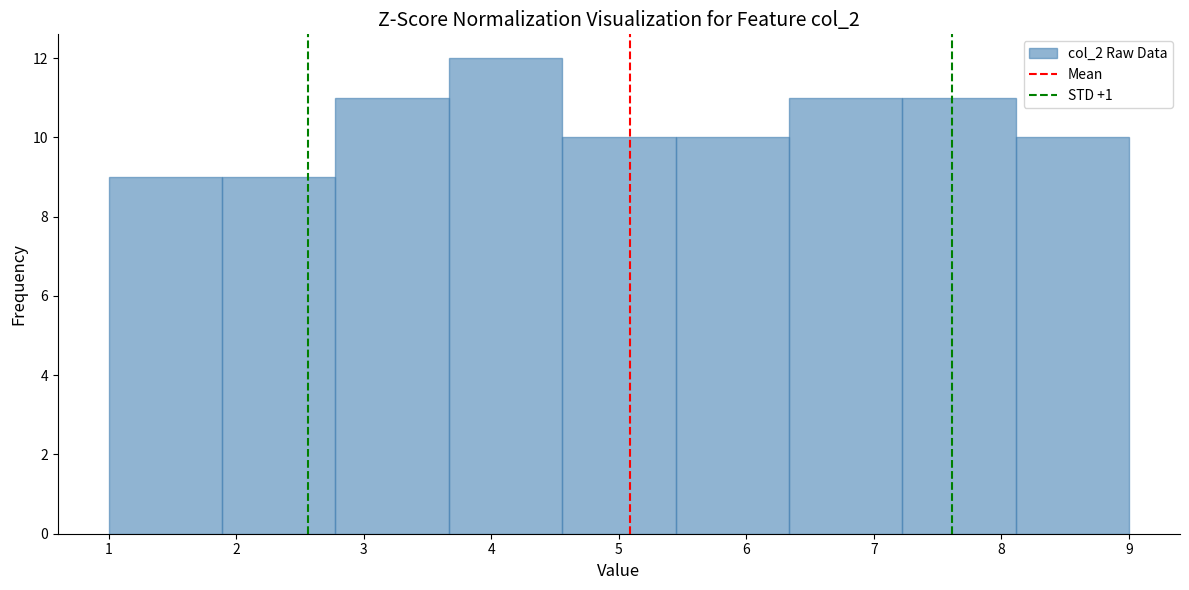

Reading left to right, transcribe this chart: for each bar, give the range it covers on the x-axis and its height. Neither the bar edges nor the heights are printed on the chart, so give them approximately, as read against the axes.

1.0 to 1.9: 9
1.9 to 2.8: 9
2.8 to 3.7: 11
3.7 to 4.6: 12
4.6 to 5.4: 10
5.4 to 6.3: 10
6.3 to 7.2: 11
7.2 to 8.1: 11
8.1 to 9.0: 10